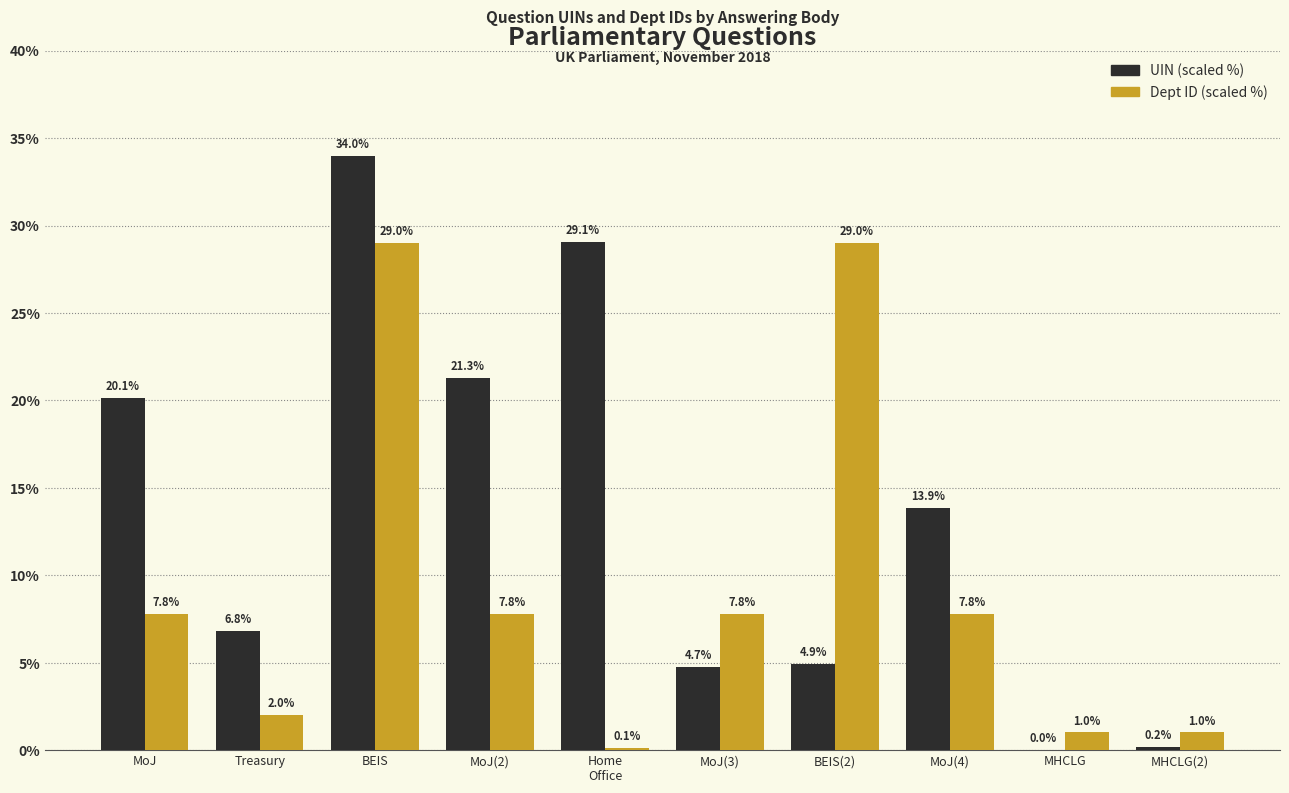

What is the maximum value shown in the chart?

34.0